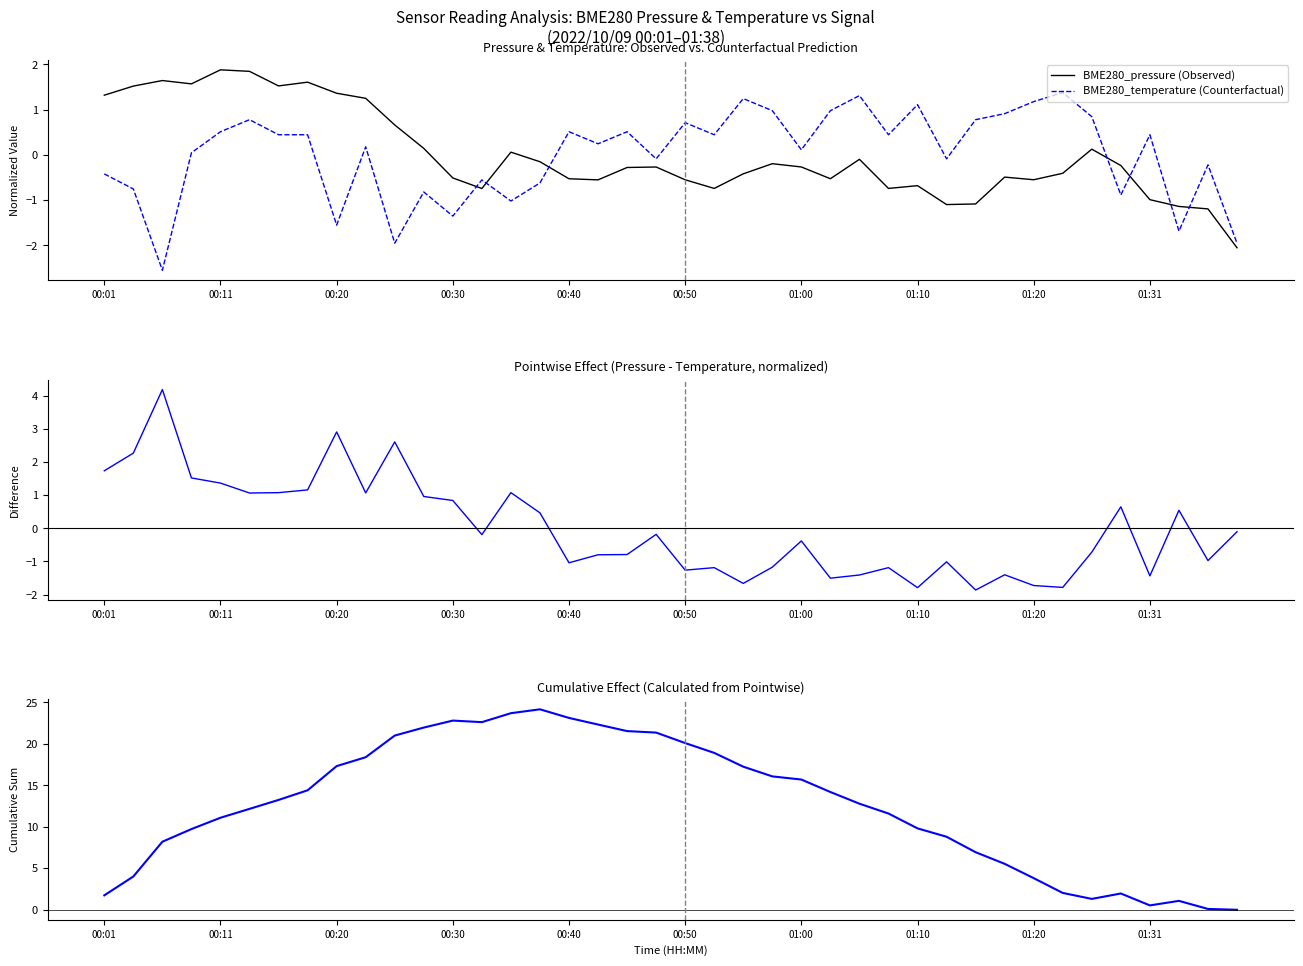

How many interior local peaks does the Pointwise Effect series have?

12